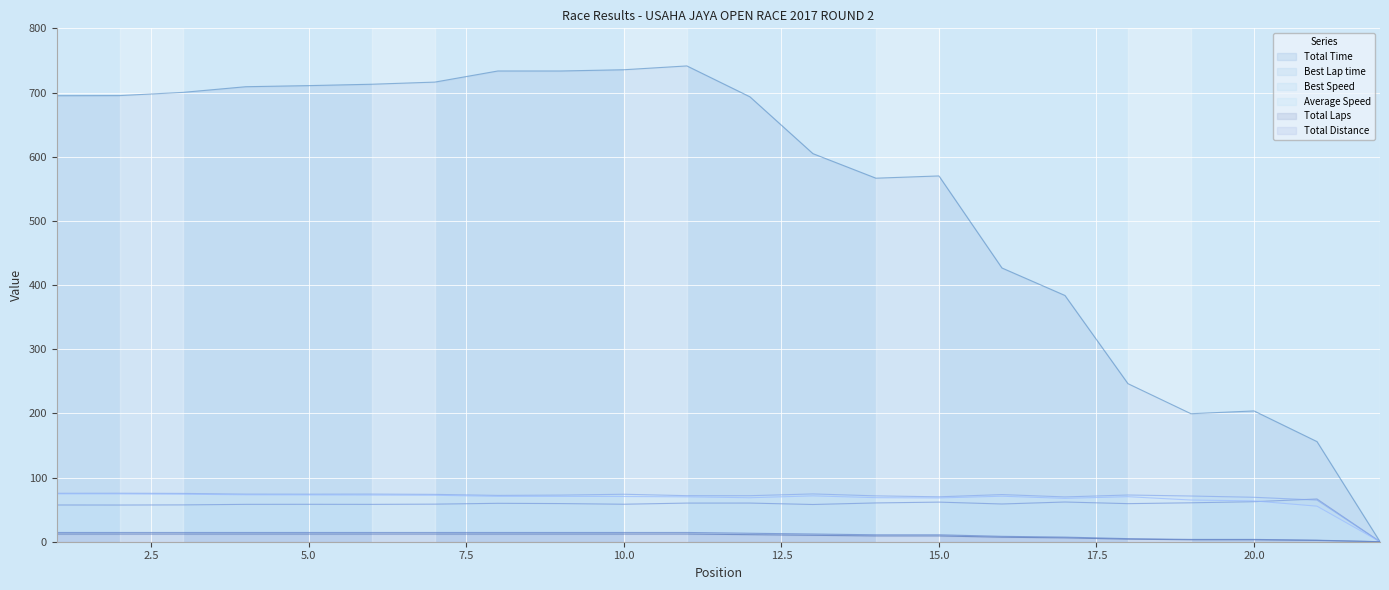

Reading right to left, extract all data points from this chart.

Total Time: 0.0	156.0	203.8	199.5	246.3	383.7	426.6	570.0	566.5	604.8	693.3	741.4	735.5	733.5	733.5	716.2	712.9	710.8	709.0	700.2	695.2	695.0
Best Lap time: 0.0	66.6	62.4	60.7	59.3	61.9	58.8	61.7	60.4	58.0	60.2	60.2	58.4	59.4	59.9	58.6	58.2	58.3	58.2	57.4	57.2	57.2
Best Speed: 0.0	64.9	69.2	71.2	72.8	69.8	73.5	70.0	71.5	74.5	71.7	71.8	74.0	72.7	72.2	73.8	74.2	74.1	74.2	75.3	75.6	75.5
Average Speed: 0.0	55.4	63.6	65.0	70.2	67.5	70.9	68.2	68.6	71.4	68.5	69.9	70.5	70.7	70.7	72.4	72.7	72.9	73.1	74.0	74.6	74.6
Total Laps: 0.0	2.0	3.0	3.0	4.0	6.0	7.0	9.0	9.0	10.0	11.0	12.0	12.0	12.0	12.0	12.0	12.0	12.0	12.0	12.0	12.0	12.0
Total Distance: 0.0	2.4	3.6	3.6	4.8	7.2	8.4	10.8	10.8	12.0	13.2	14.4	14.4	14.4	14.4	14.4	14.4	14.4	14.4	14.4	14.4	14.4